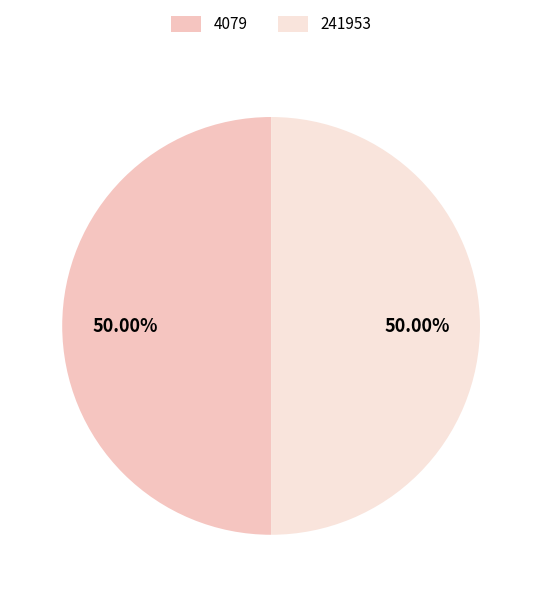

Approximately how many times larger is the value at 241953 compared to 4079?

1.0